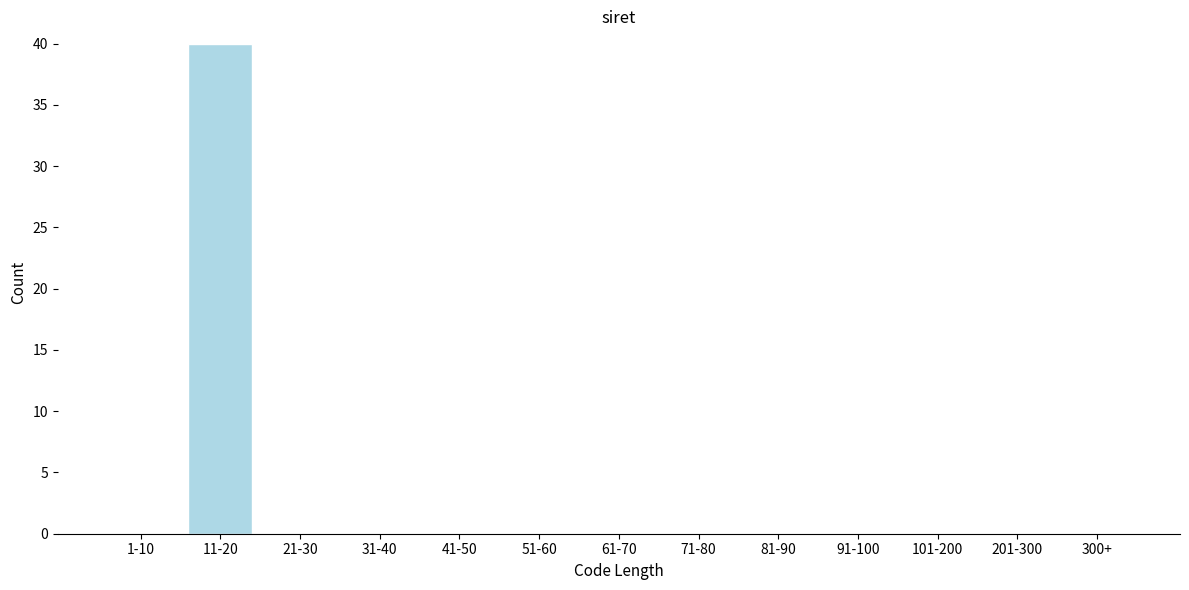

Reading right to left, what are all the values shown in this chart?

300+=0	201-300=0	101-200=0	91-100=0	81-90=0	71-80=0	61-70=0	51-60=0	41-50=0	31-40=0	21-30=0	11-20=40	1-10=0